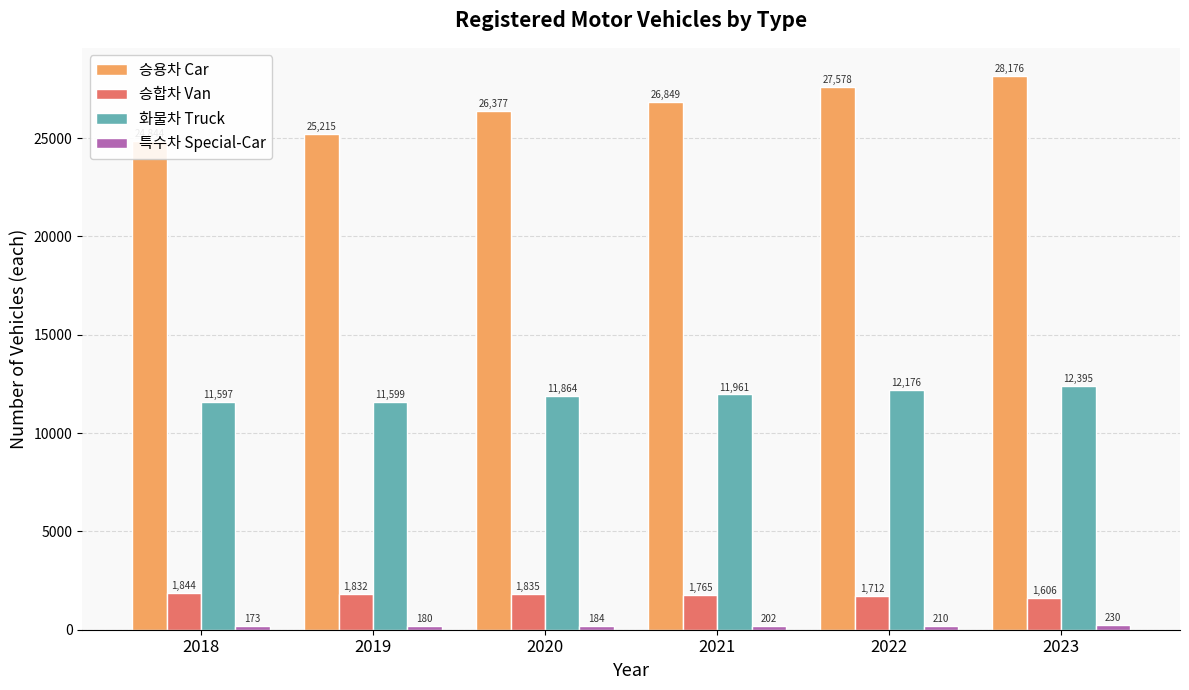

What value does the 승합차 Van series have at 2021?

1765